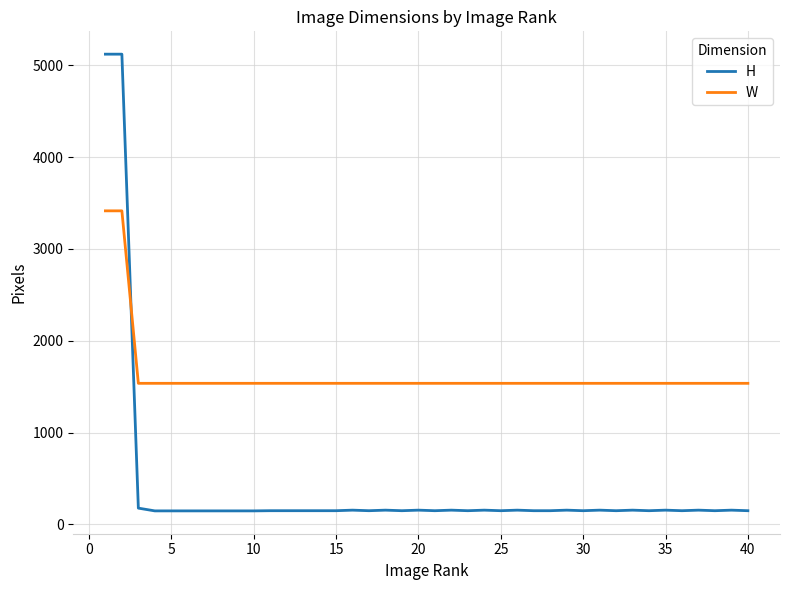

What is the minimum value for W?

1536